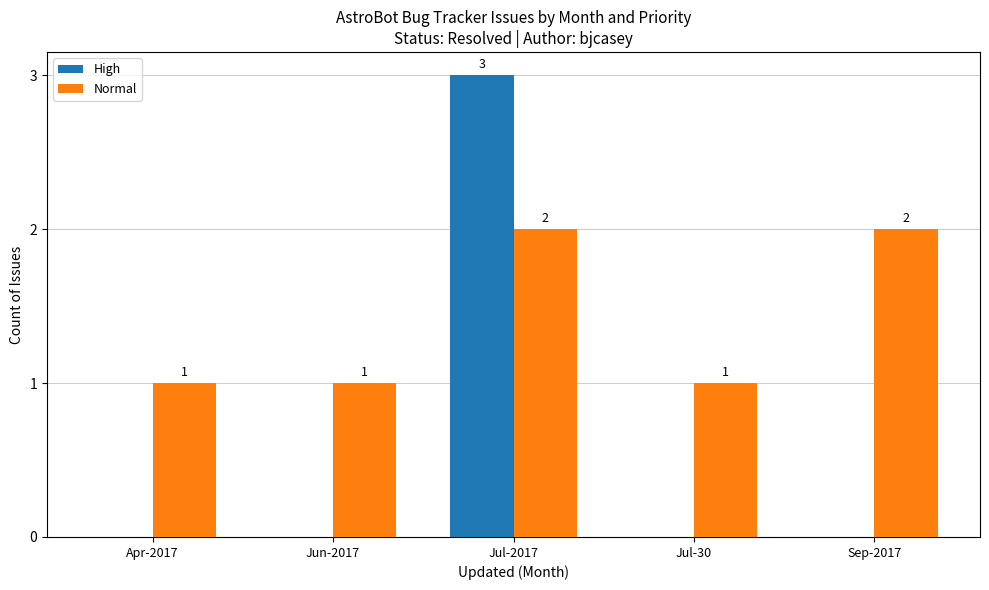

At which category is the sum across all series the highest?

Jul-2017